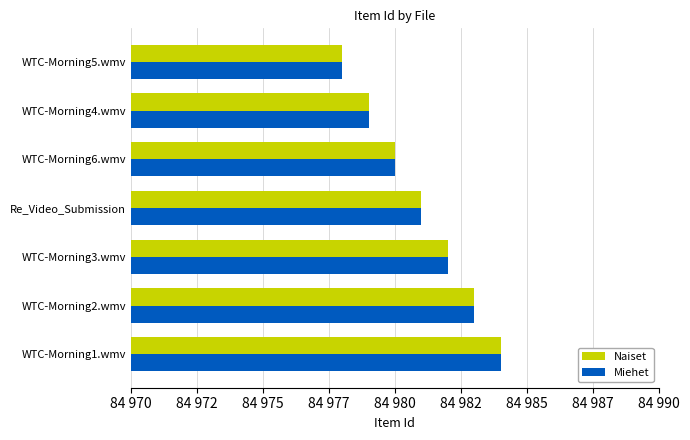

What are all the series names shown in the legend?

Naiset, Miehet